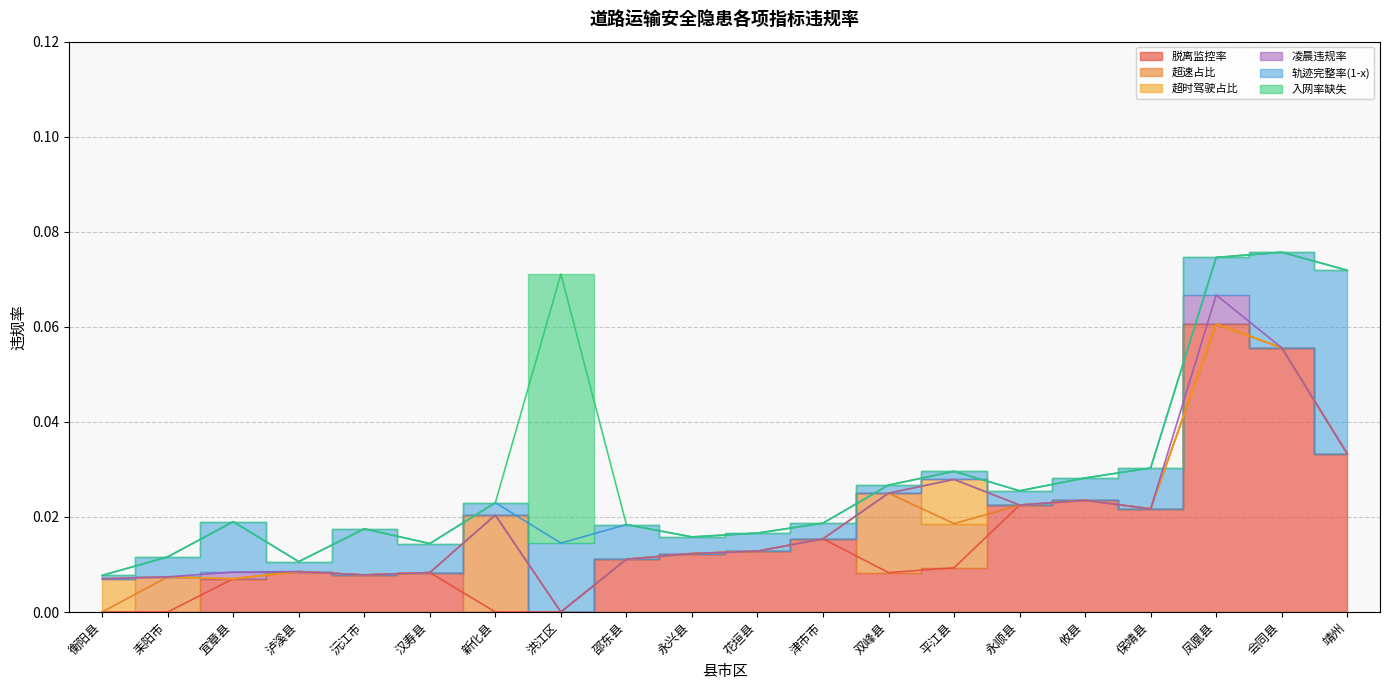

What is the label of the 8th point from the right?

双峰县